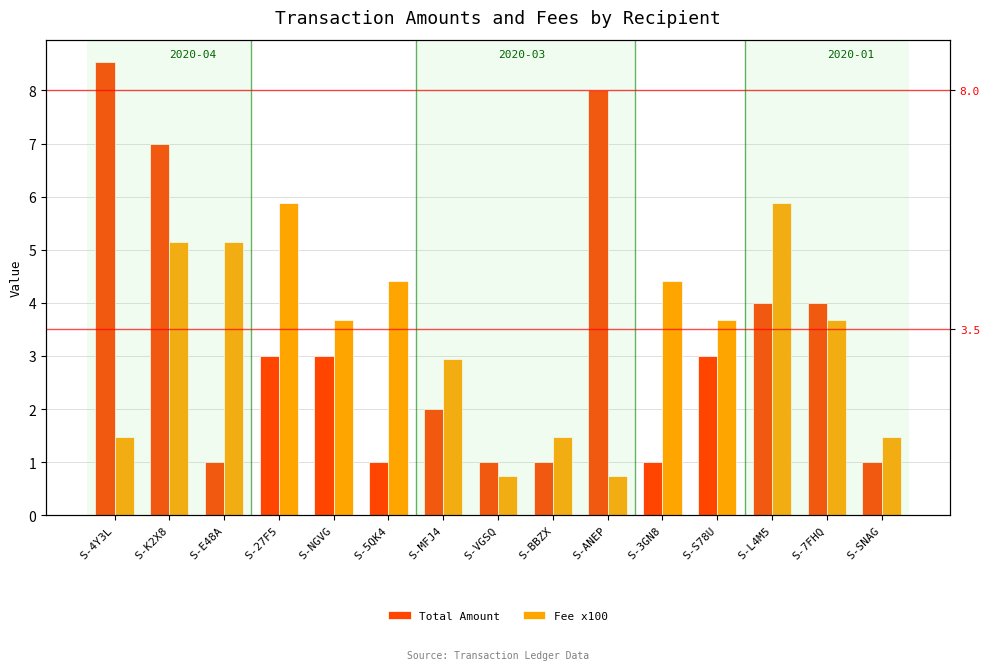

Reading left to right, list all the values displayed in this chart.

Total Amount: S-4Y3L=8.5	S-K2X8=7.0	S-E48A=1.0	S-27F5=3.0	S-NGVG=3.0	S-5QK4=1.0	S-MFJ4=2.0	S-VGSQ=1.0	S-BBZX=1.0	S-ANEP=8.0	S-3GN8=1.0	S-S78U=3.0	S-L4M5=4.0	S-7FHQ=4.0	S-SNAG=1.0
Fee x100: S-4Y3L=1.5	S-K2X8=5.1	S-E48A=5.1	S-27F5=5.9	S-NGVG=3.7	S-5QK4=4.4	S-MFJ4=2.9	S-VGSQ=0.7	S-BBZX=1.5	S-ANEP=0.7	S-3GN8=4.4	S-S78U=3.7	S-L4M5=5.9	S-7FHQ=3.7	S-SNAG=1.5